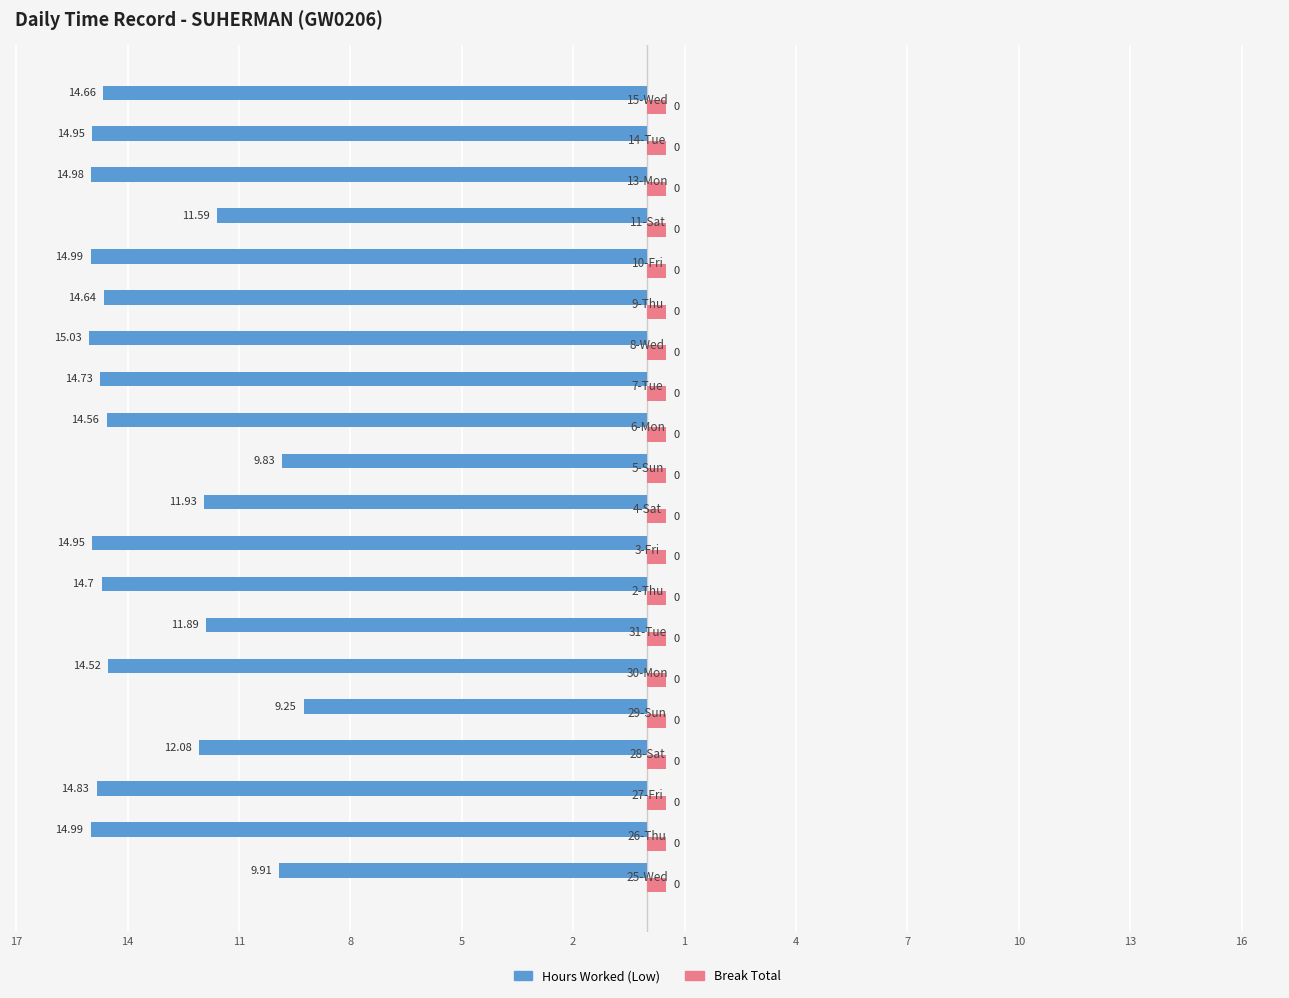

What are all the series names shown in the legend?

Hours Worked (Low), Break Total